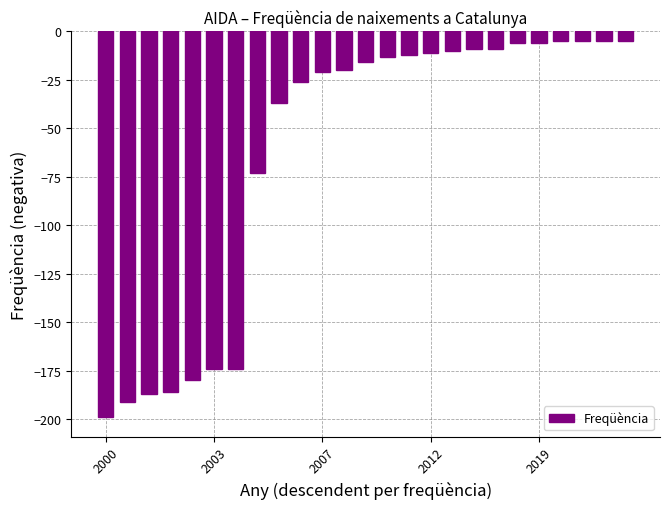

Are the bars grouped side by side (vs. stacked)?

No